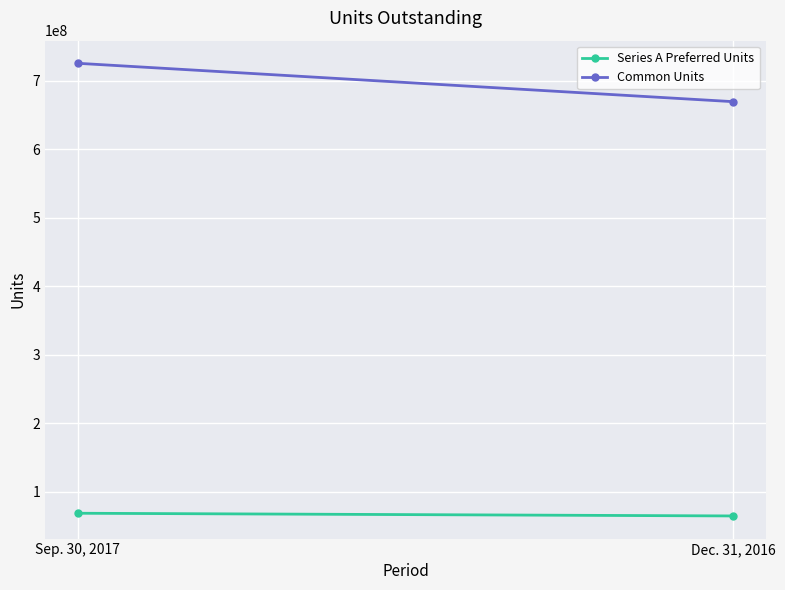

Between Sep. 30, 2017 and Dec. 31, 2016, which series saw the biggest shift?

Common Units